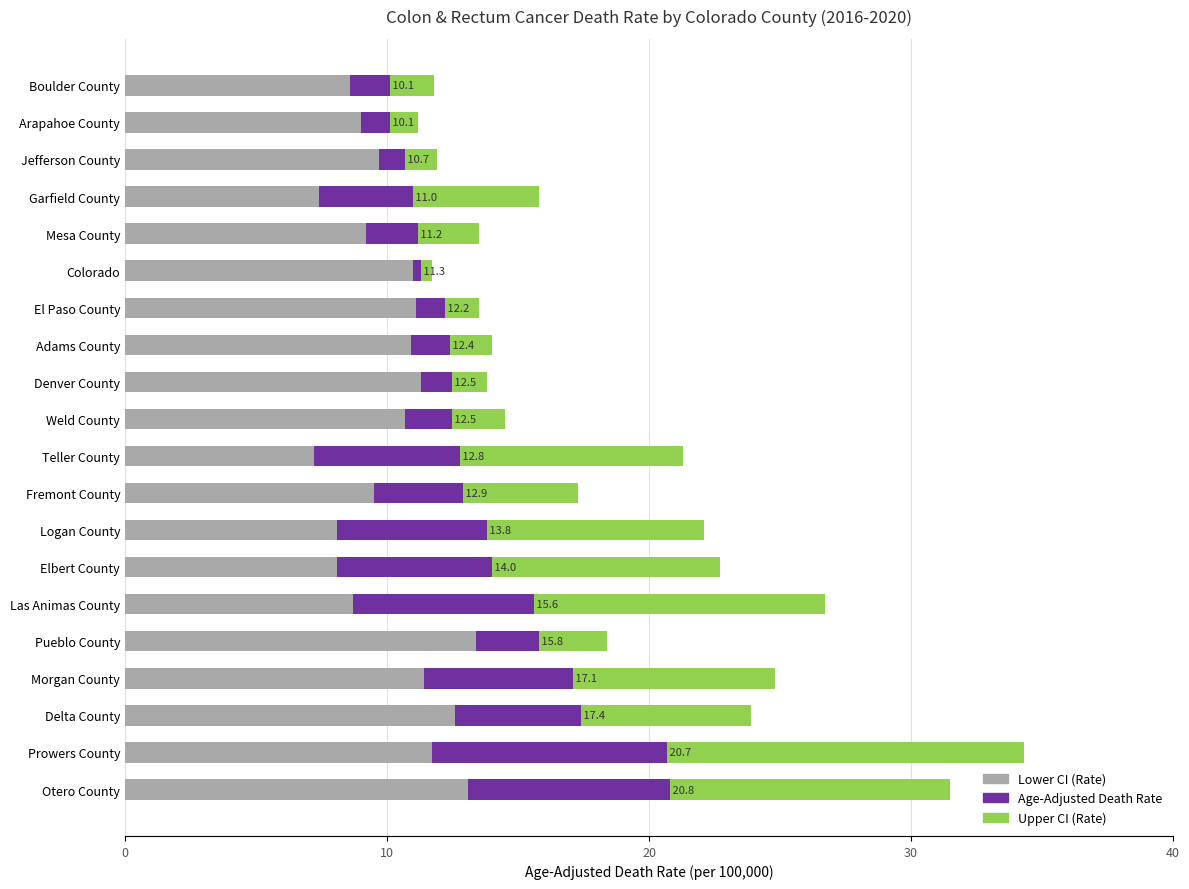

At which category is the sum across all series the highest?

Prowers County